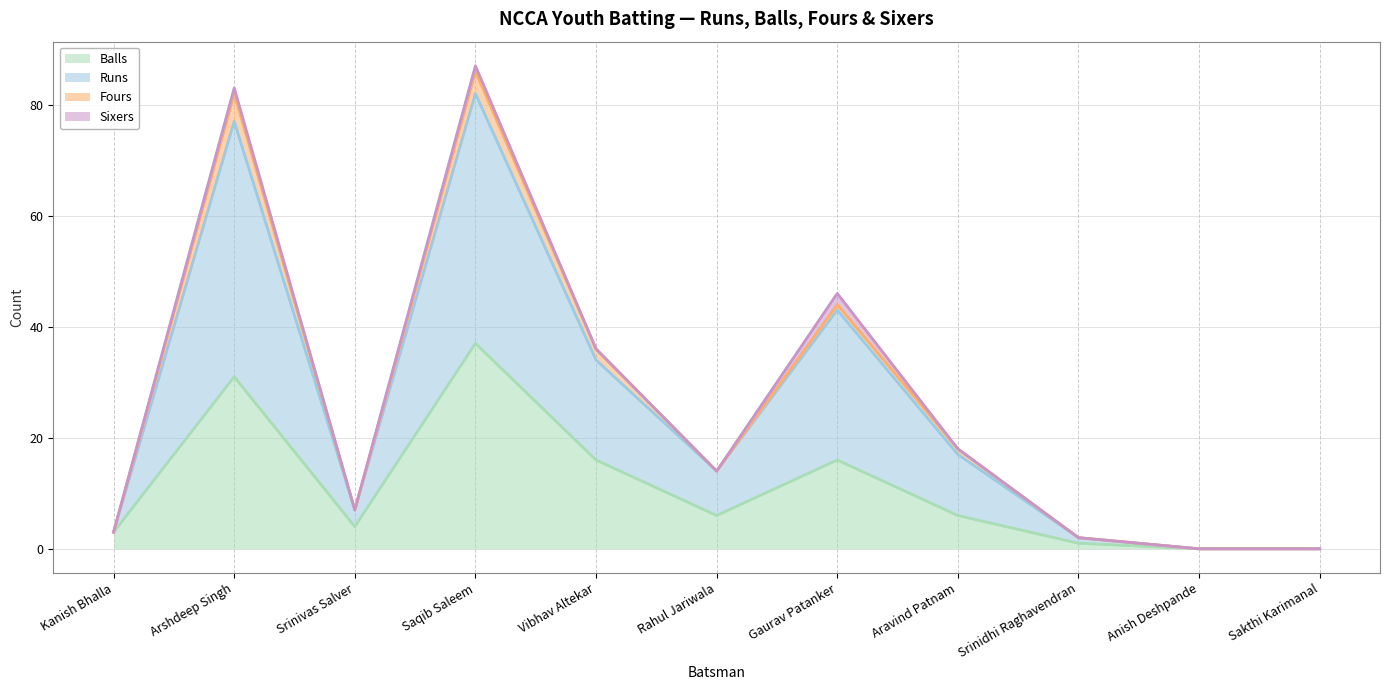

Reading right to left, extract all data points from this chart.

Balls (line): Sakthi Karimanal=0	Anish Deshpande=0	Srinidhi Raghavendran=1	Aravind Patnam=6	Gaurav Patanker=16	Rahul Jariwala=6	Vibhav Altekar=16	Saqib Saleem=37	Srinivas Salver=4	Arshdeep Singh=31	Kanish Bhalla=3
Runs (line): Sakthi Karimanal=0	Anish Deshpande=0	Srinidhi Raghavendran=2	Aravind Patnam=17	Gaurav Patanker=43	Rahul Jariwala=14	Vibhav Altekar=34	Saqib Saleem=82	Srinivas Salver=7	Arshdeep Singh=77	Kanish Bhalla=3
Fours (line): Sakthi Karimanal=0	Anish Deshpande=0	Srinidhi Raghavendran=2	Aravind Patnam=18	Gaurav Patanker=44	Rahul Jariwala=14	Vibhav Altekar=36	Saqib Saleem=86	Srinivas Salver=7	Arshdeep Singh=82	Kanish Bhalla=3
Sixers (line): Sakthi Karimanal=0	Anish Deshpande=0	Srinidhi Raghavendran=2	Aravind Patnam=18	Gaurav Patanker=46	Rahul Jariwala=14	Vibhav Altekar=36	Saqib Saleem=87	Srinivas Salver=7	Arshdeep Singh=83	Kanish Bhalla=3